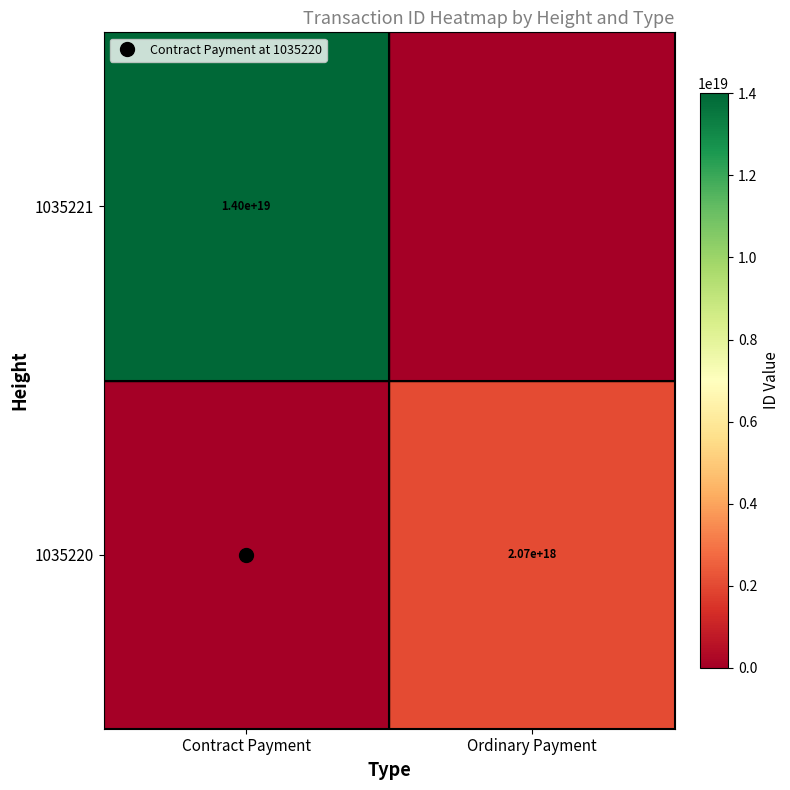

Is it true that 1035221 equals 14005067143847467008 at Contract Payment?

True